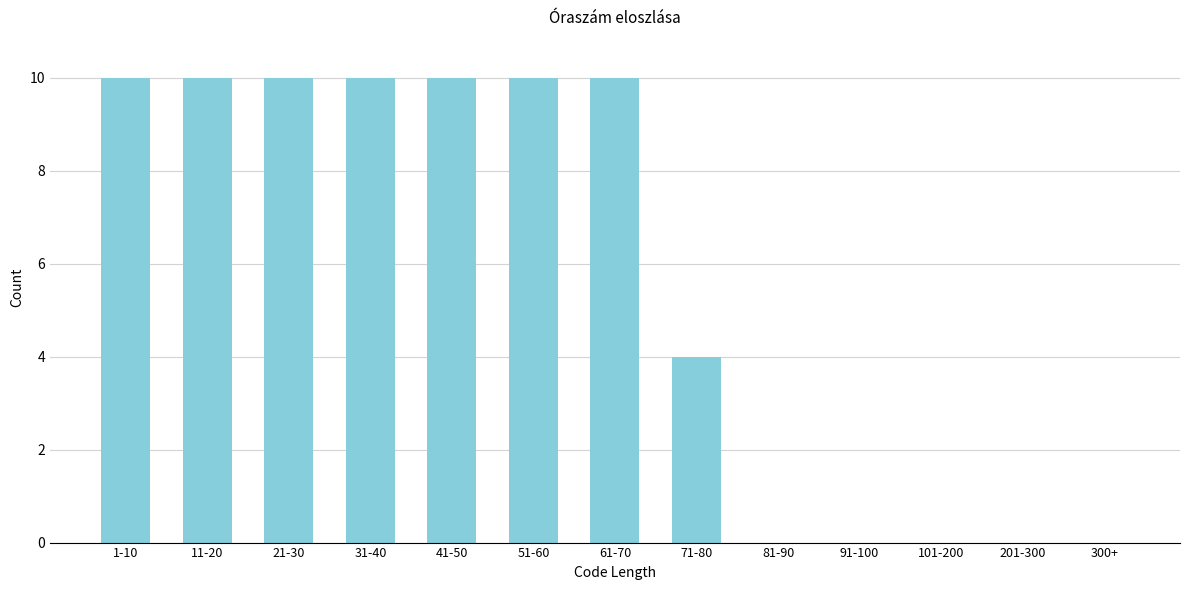

Reading left to right, extract all data points from this chart.

1-10=10	11-20=10	21-30=10	31-40=10	41-50=10	51-60=10	61-70=10	71-80=4	81-90=0	91-100=0	101-200=0	201-300=0	300+=0